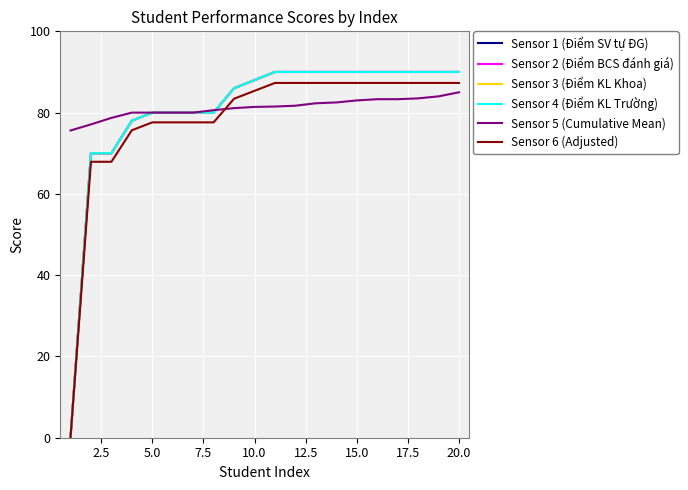

Is this an area chart (filled region under the line)?

No